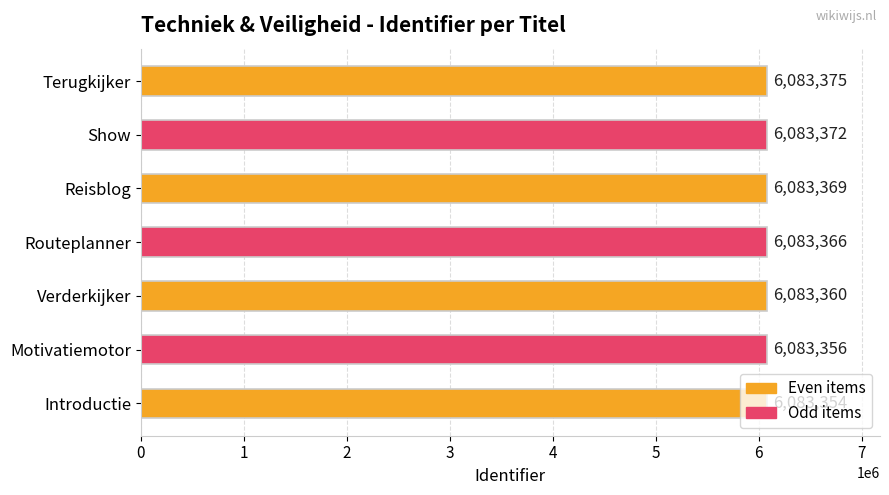

Rank the categories by value from lowest to highest.

Introductie, Motivatiemotor, Verderkijker, Routeplanner, Reisblog, Show, Terugkijker